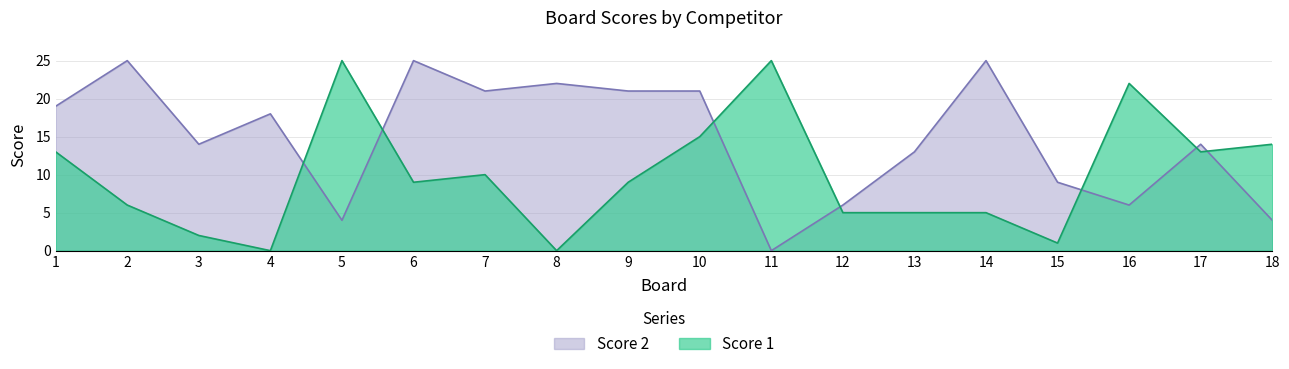

The value of Score 1 at 15 is 2. True or false?

False